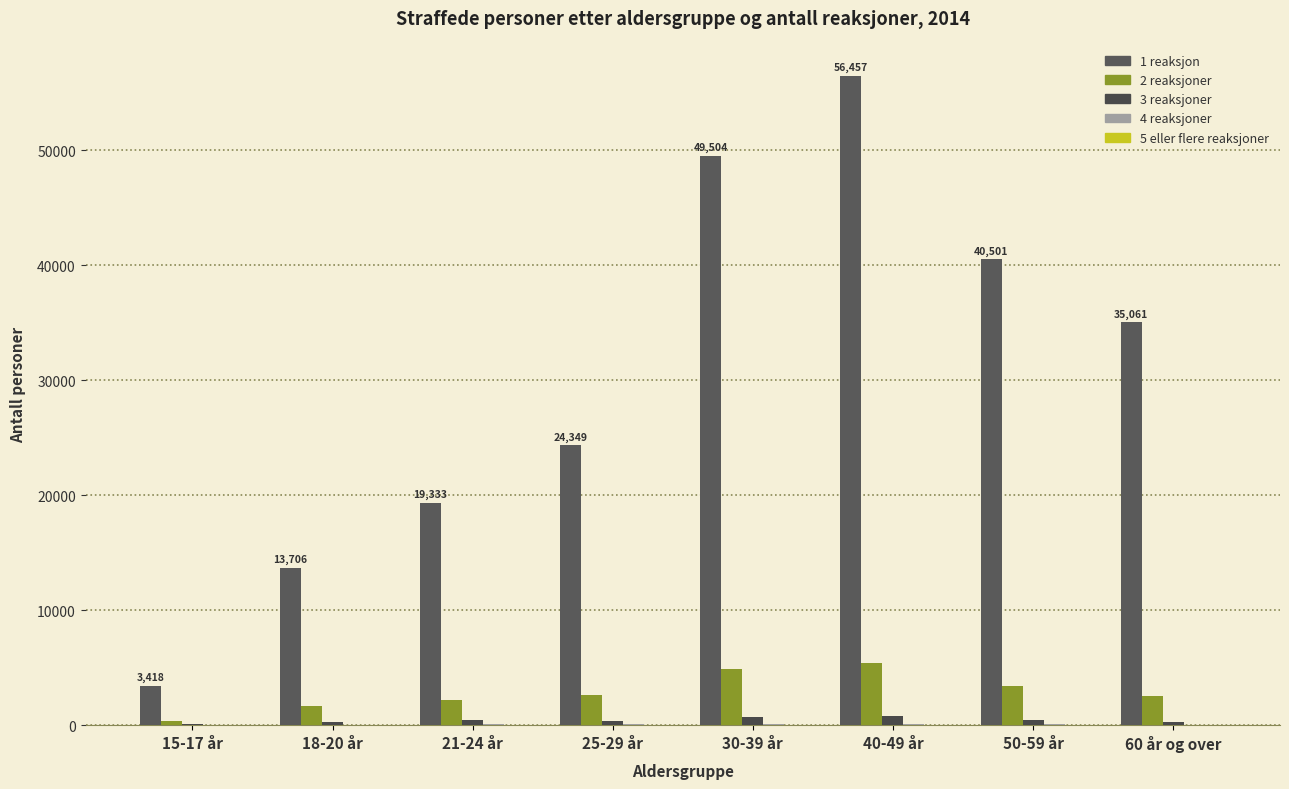

At which category is the sum across all series the highest?

40-49 år